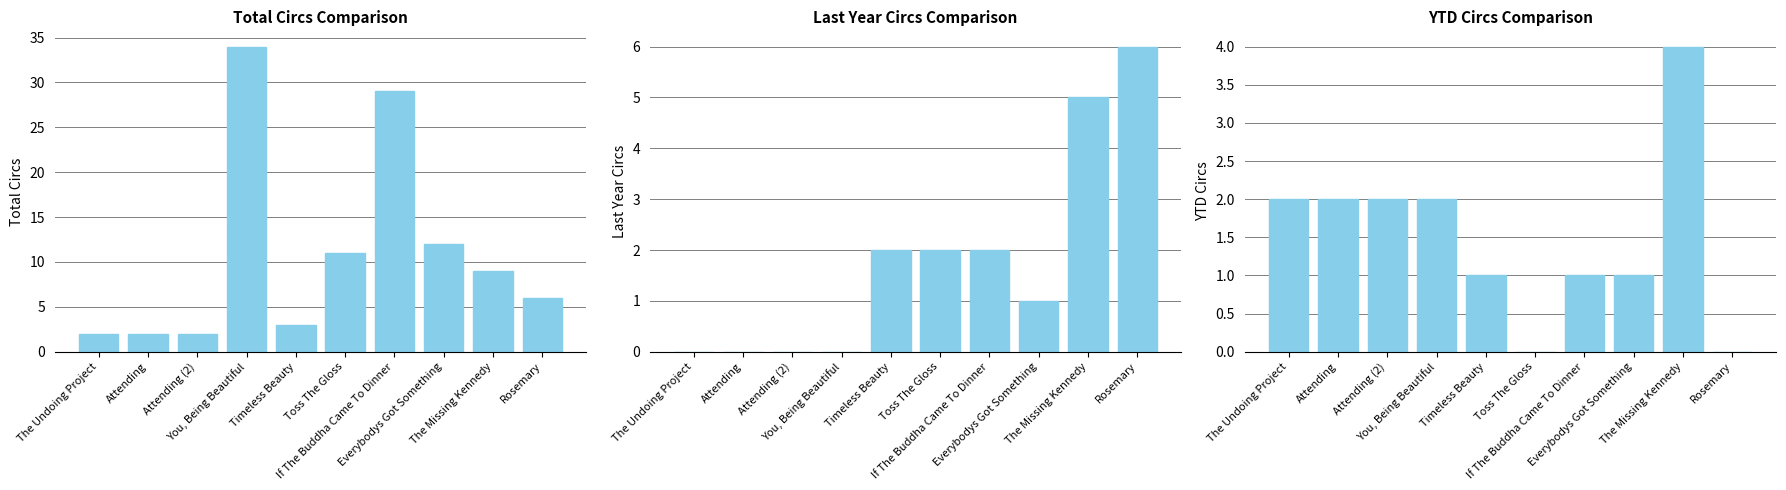

At which label is Last Year Circs closest to 3?

Timeless Beauty